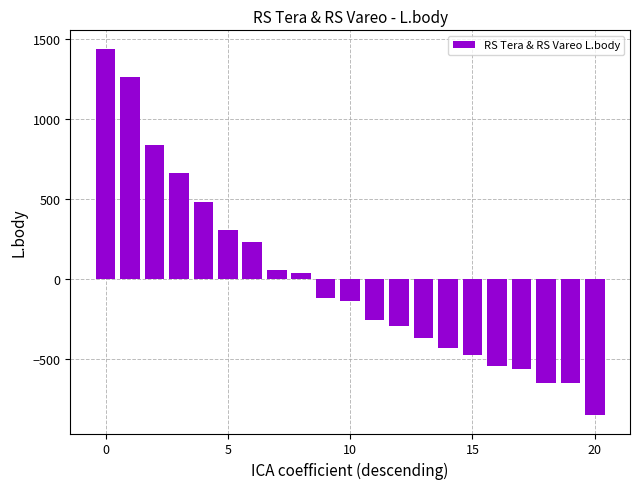

How many series are shown in this chart?

1